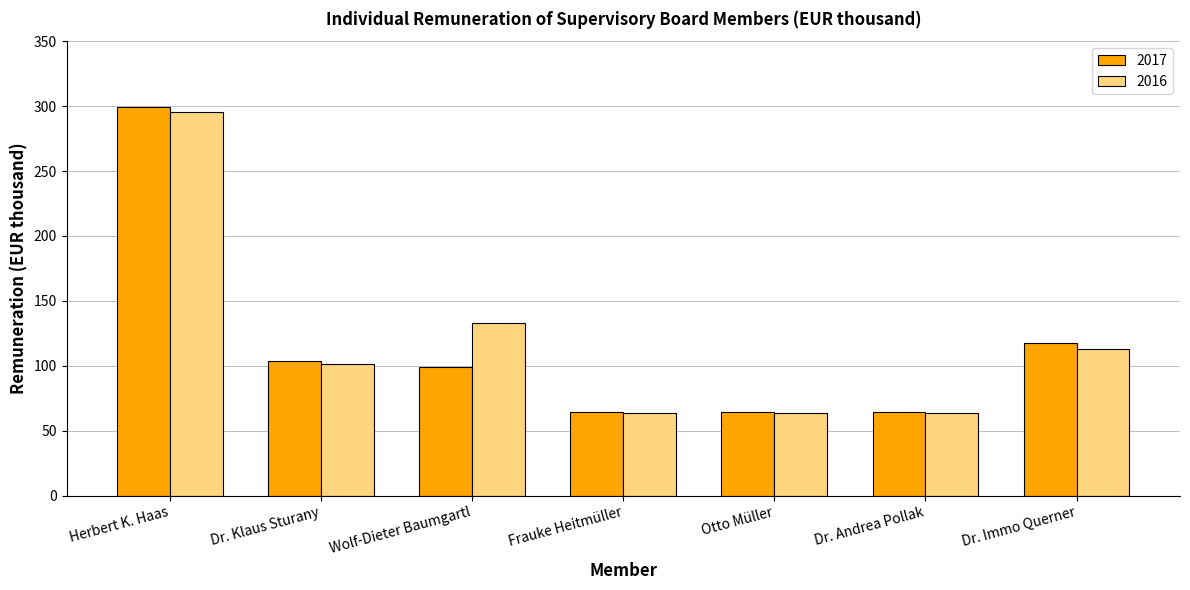

Reading left to right, list all the values displayed in this chart.

2017: 299.7	104.0	98.8	64.3	64.3	64.3	117.3
2016: 295.5	101.5	132.7	63.4	63.4	63.4	113.2